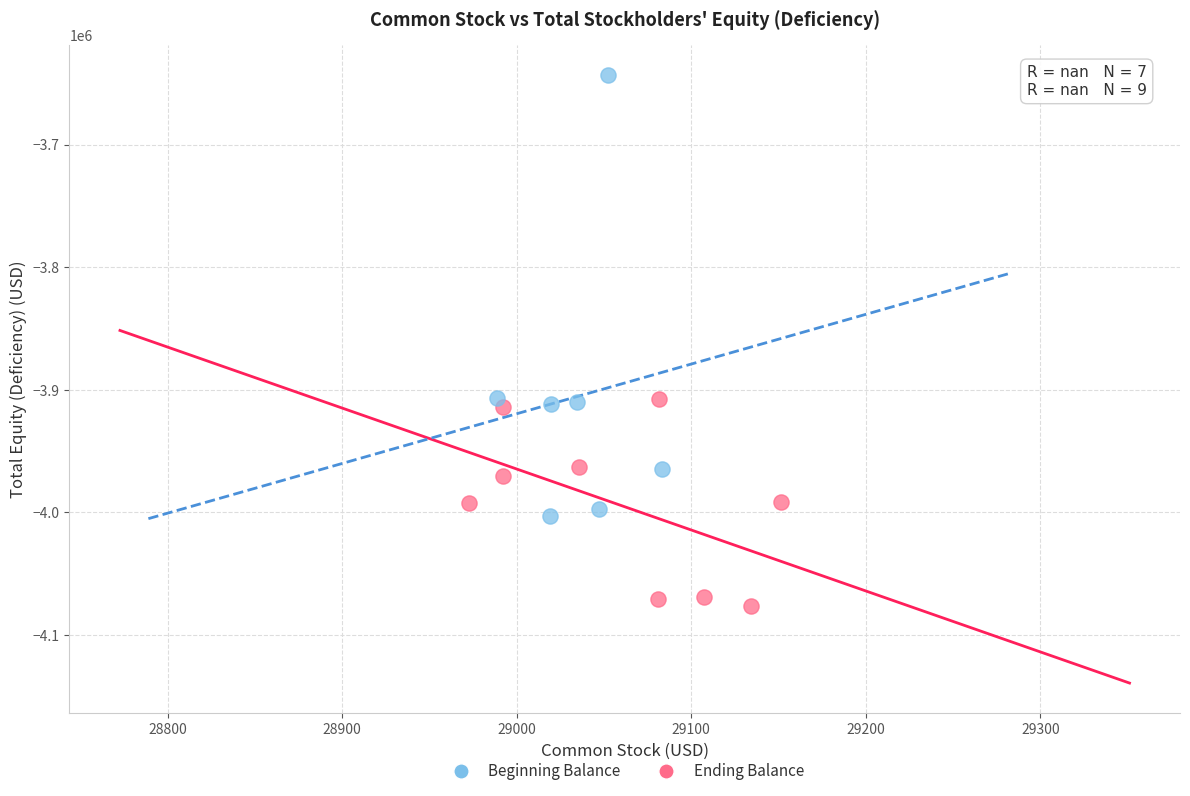

Which series reaches the minimum Y coordinate?

Ending Balance